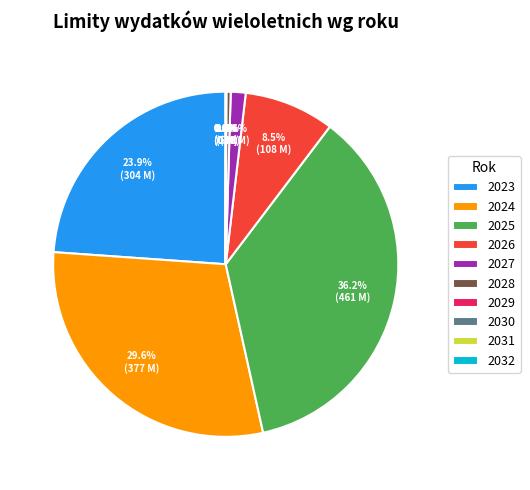

Combined, do 2026 and 2028 account for over 50%?

No